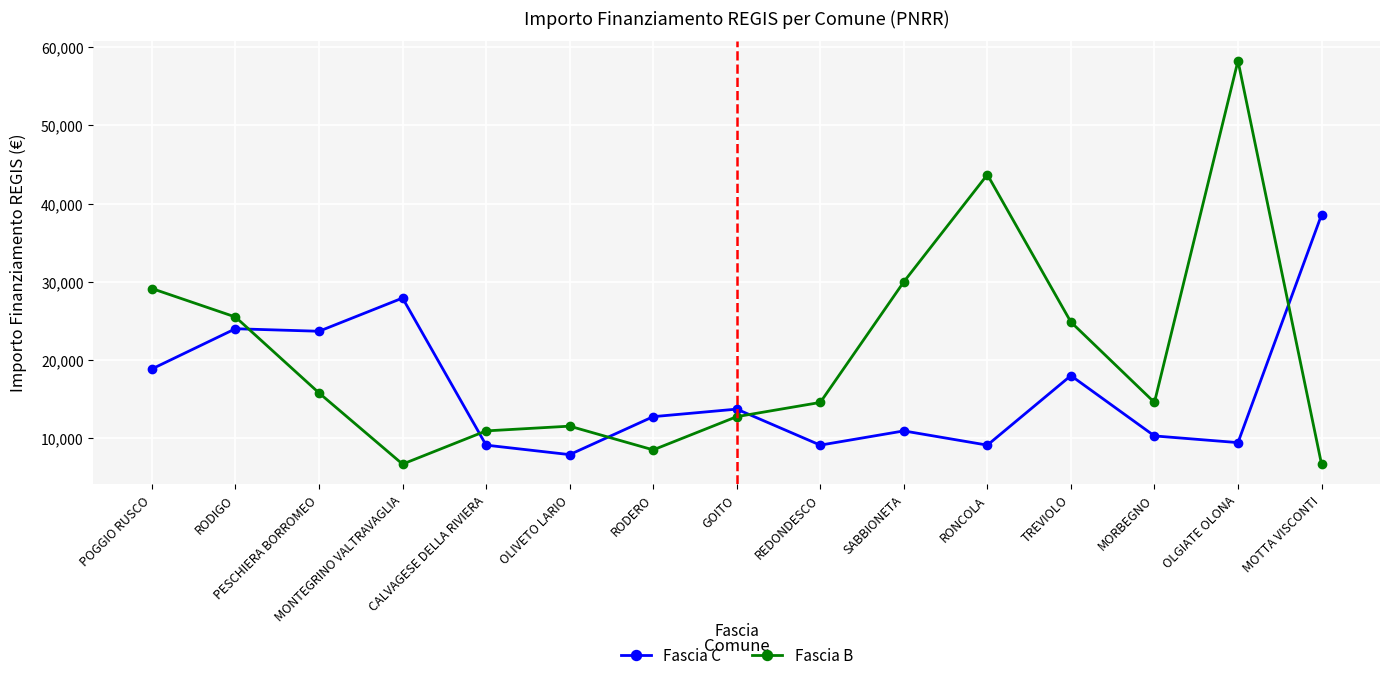

What is the approximate value of Fascia C at MORBEGNO, to the nearest 10?

10280